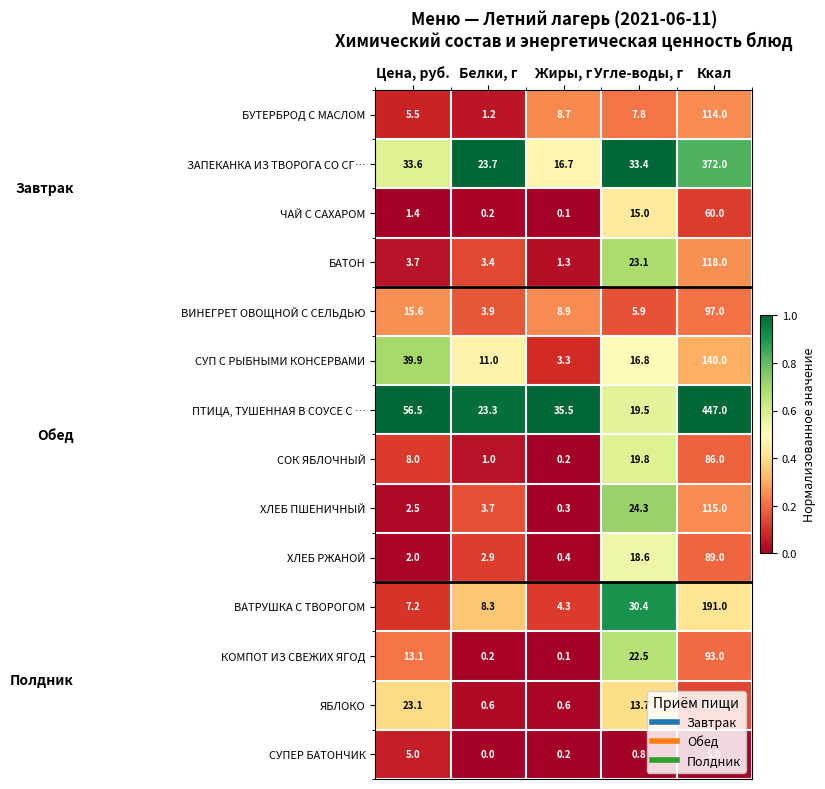

What is the difference between the maximum and minimum values in the ПТИЦА, ТУШЕННАЯ В СОУСЕ С … series?

427.5